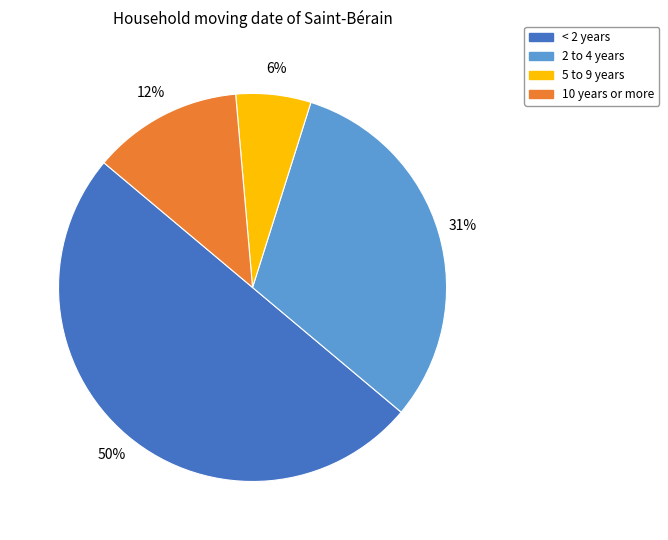

To the nearest percent, what percentage of the pie is < 2 years?

50%